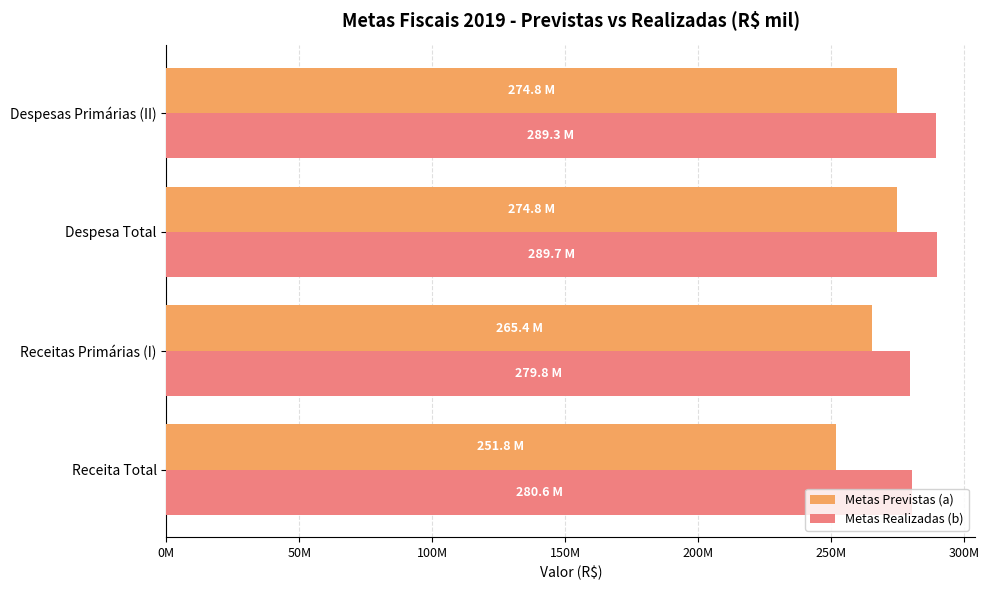

What is the value of the Metas Realizadas (b) bar at the 3rd from the left?

289729707.4